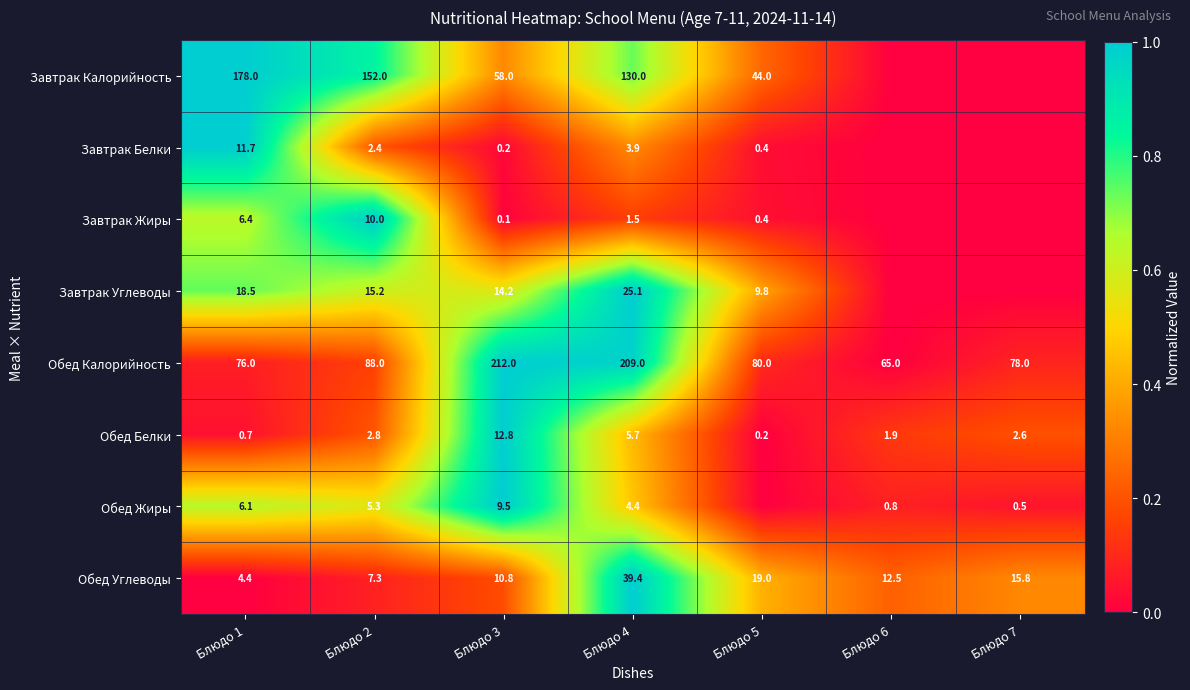

The value of Обед Белки at Блюдо 3 is 4.0. True or false?

False